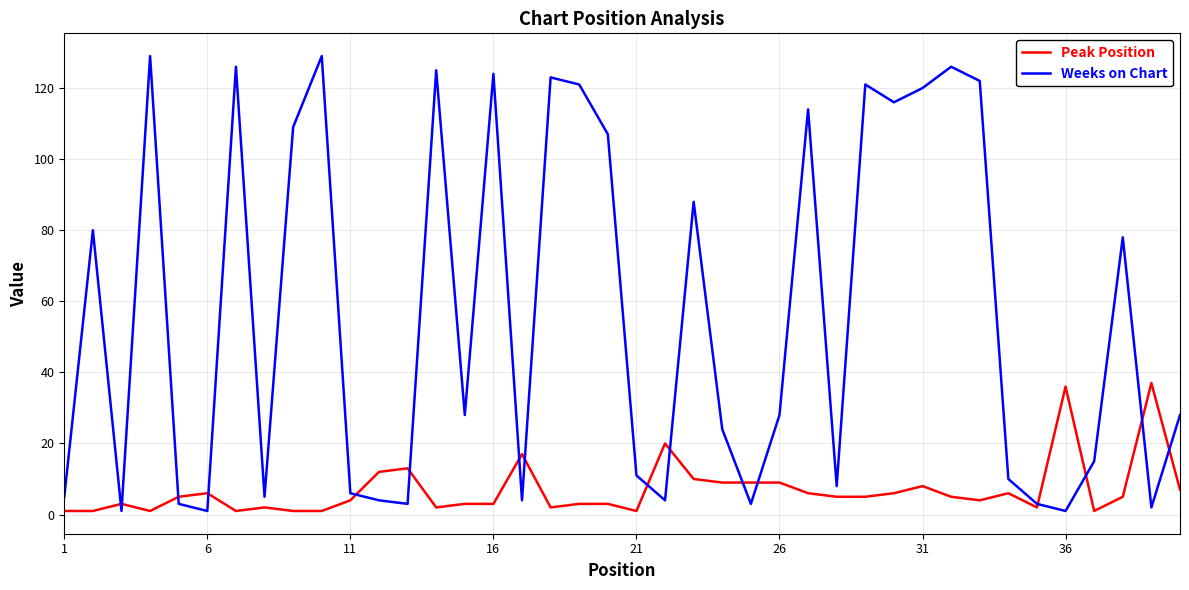

Which series has the widest spread of values?

Weeks on Chart